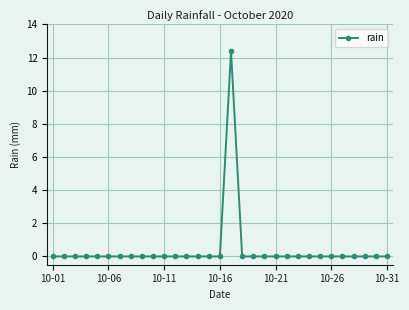

What is the greatest value displayed?

12.4